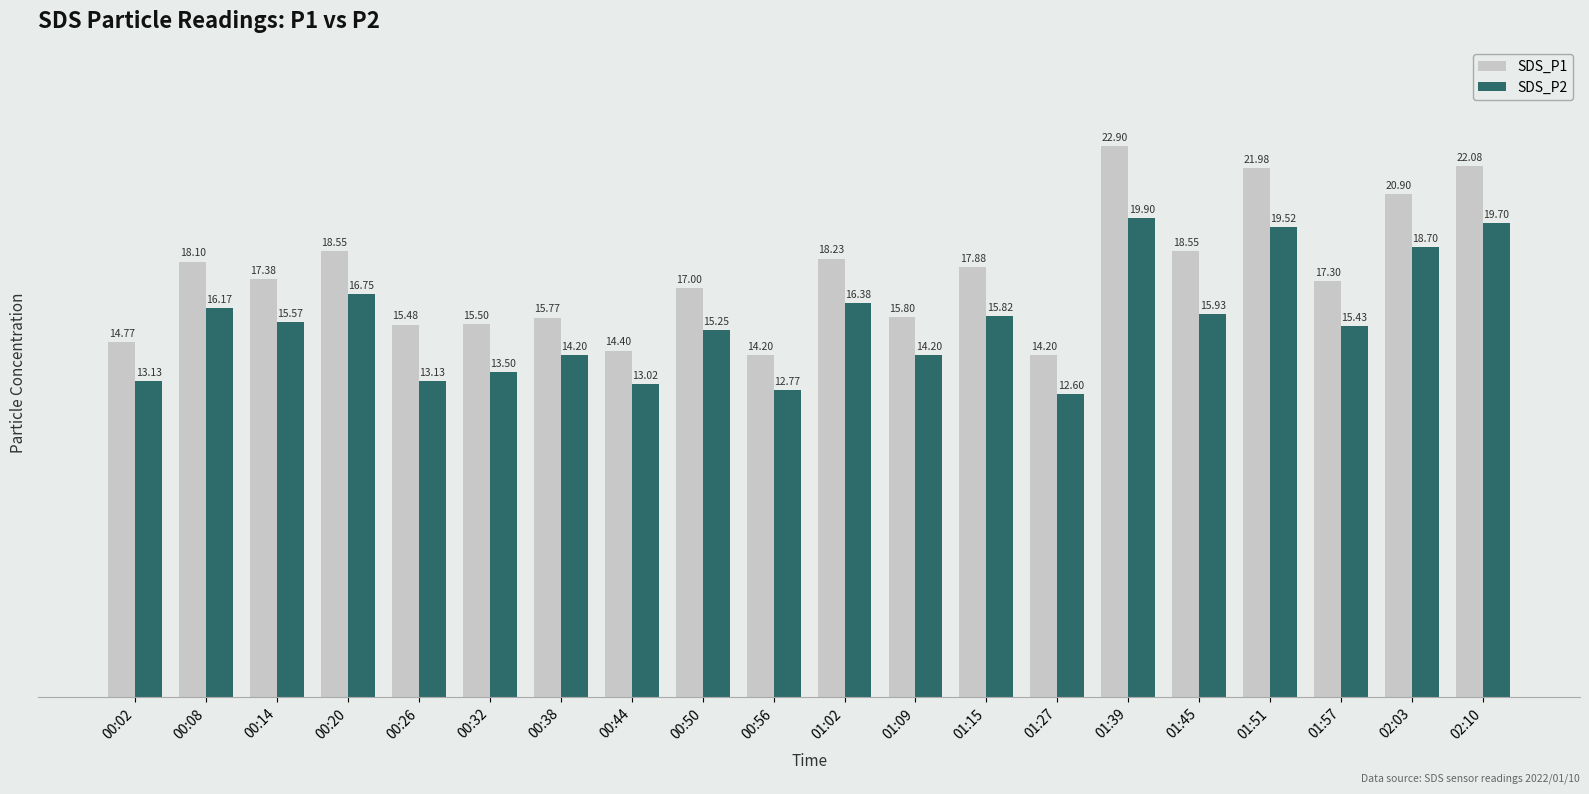

What is the sum of the SDS_P1 values at 00:26 and 01:39?

38.4